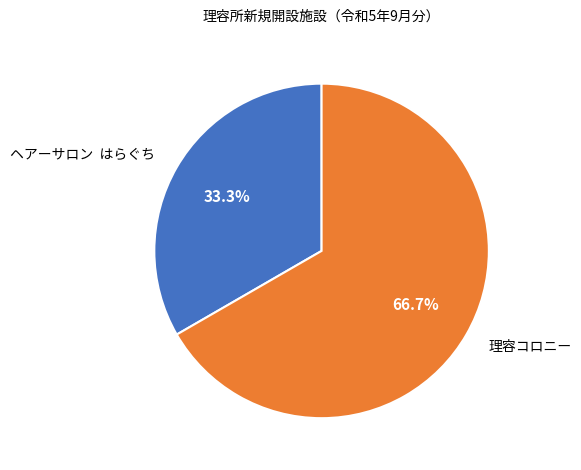

What portion of the pie excludes ヘアーサロン はらぐち?

66.7%